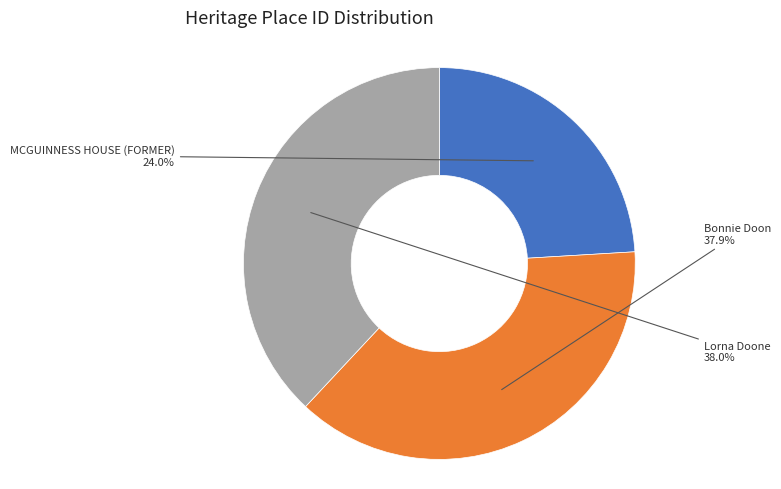

Count the number of slices in the pie.

3